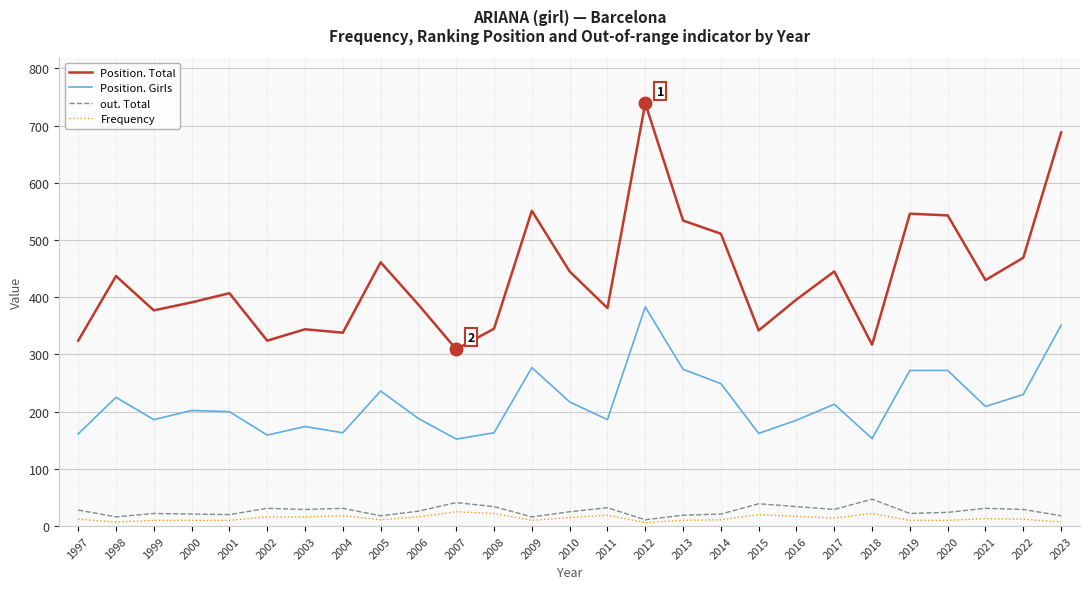

True or false: Position. Girls and Position. Total intersect in this chart.

False